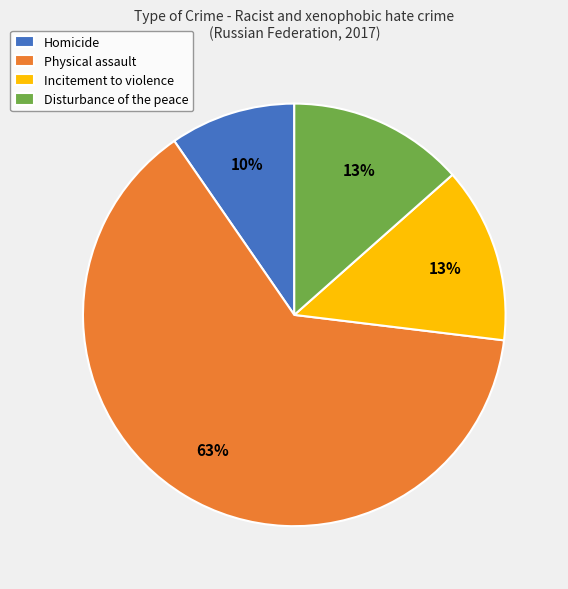

To the nearest percent, what percentage of the pie is Homicide?

10%